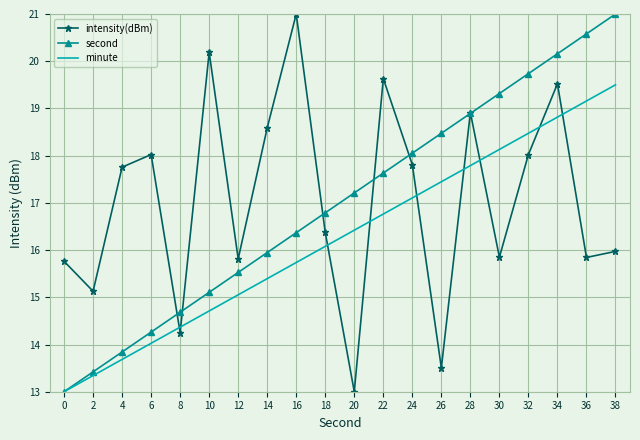

At 20, list the series in order from smallest to largest.

intensity(dBm), minute, second